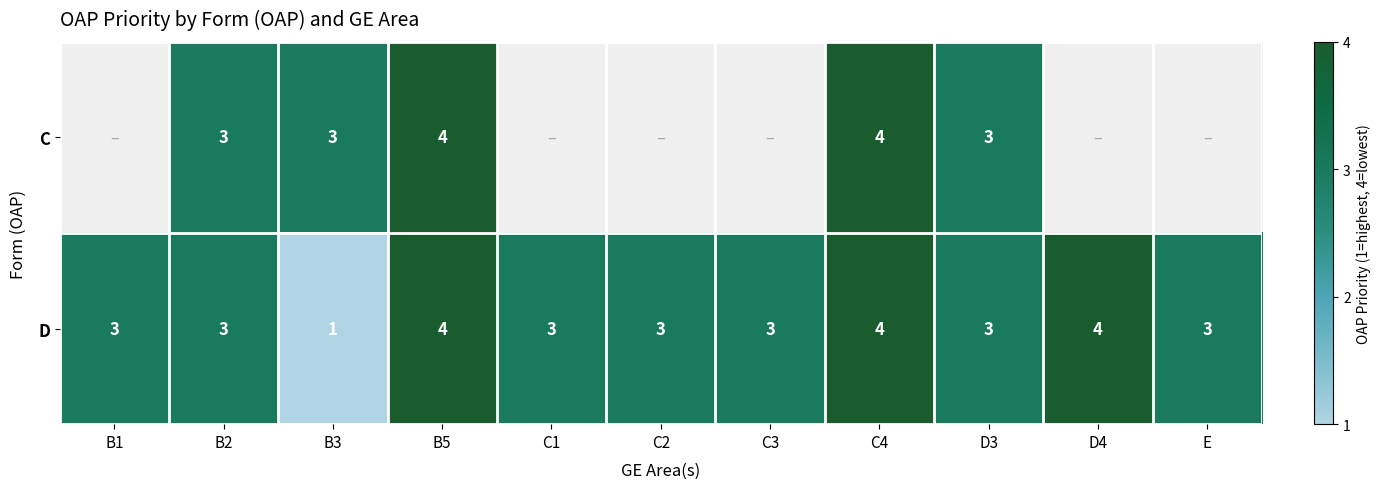

The D series shows 1 at C3. True or false?

False